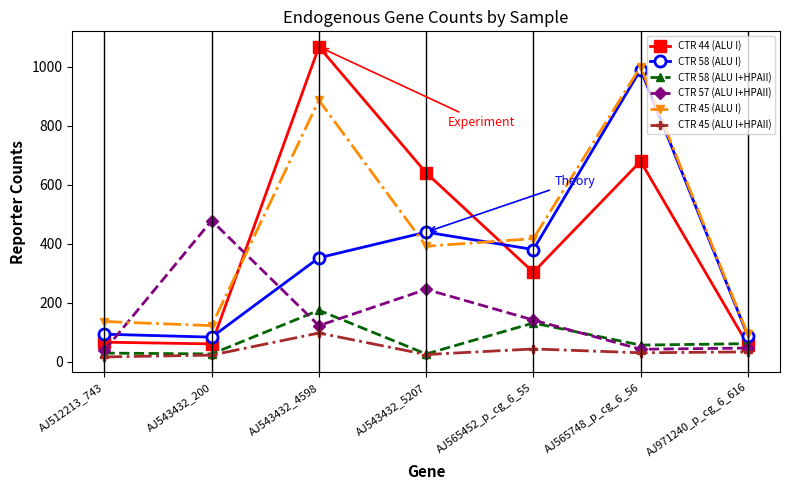

Is the value of CTR 58 (ALU I+HPAII) at AJ565452_p_cg_6_55 greater than the value of CTR 44 (ALU I) at AJ971240_p_cg_6_616?

Yes